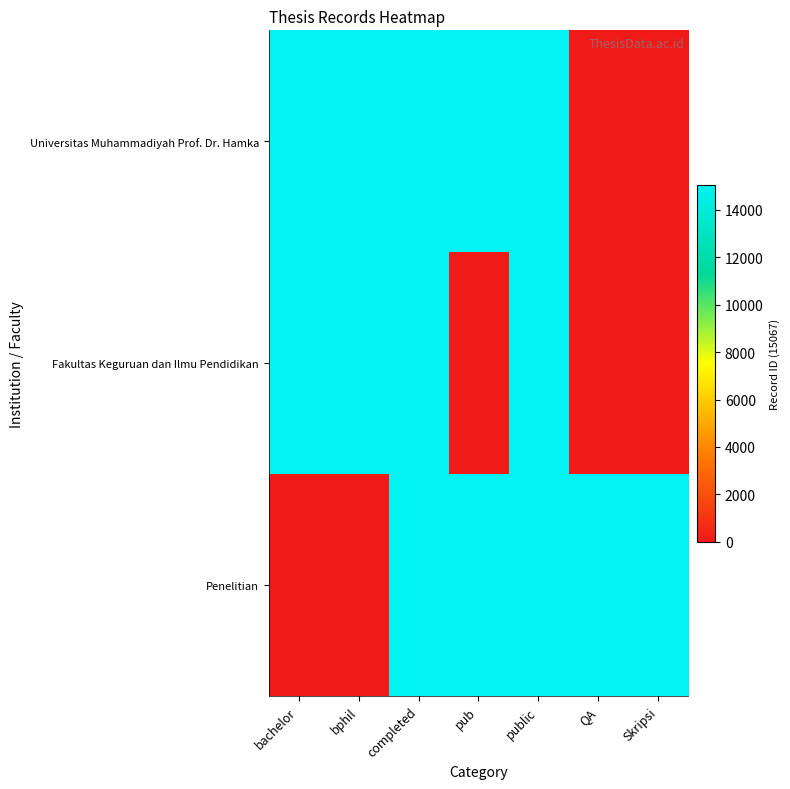

Reading right to left, extract all data points from this chart.

Universitas Muhammadiyah Prof. Dr. Hamka: Skripsi=0	QA=0	public=15067	pub=15067	completed=15067	bphil=15067	bachelor=15067
Fakultas Keguruan dan Ilmu Pendidikan: Skripsi=0	QA=0	public=15067	pub=0	completed=15067	bphil=15067	bachelor=15067
Penelitian: Skripsi=15067	QA=15067	public=15067	pub=15067	completed=15067	bphil=0	bachelor=0